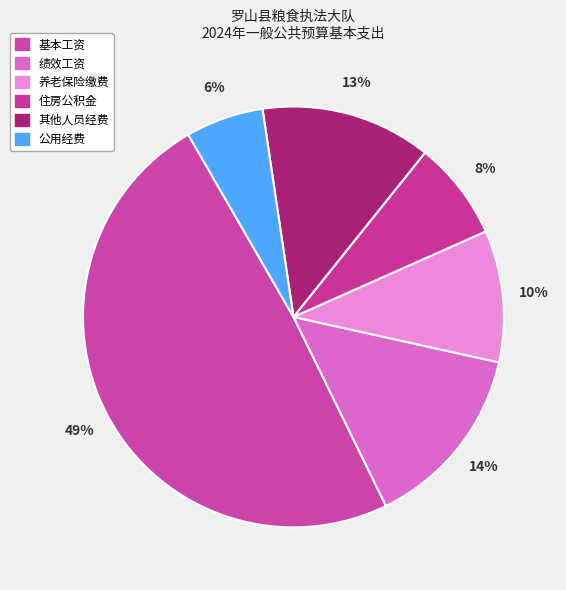

Does 住房公积金 account for over 50% of the chart?

No